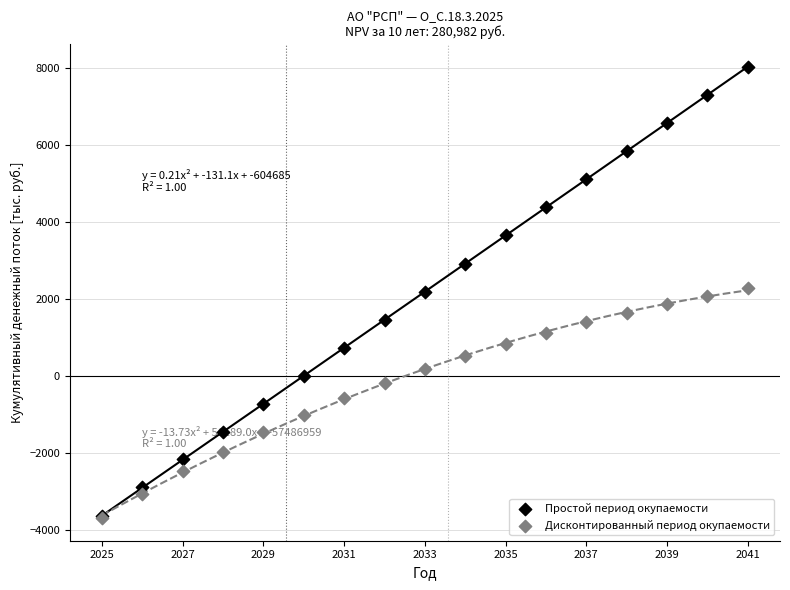

What are all the series names shown in the legend?

Простой период окупаемости, Дисконтированный период окупаемости